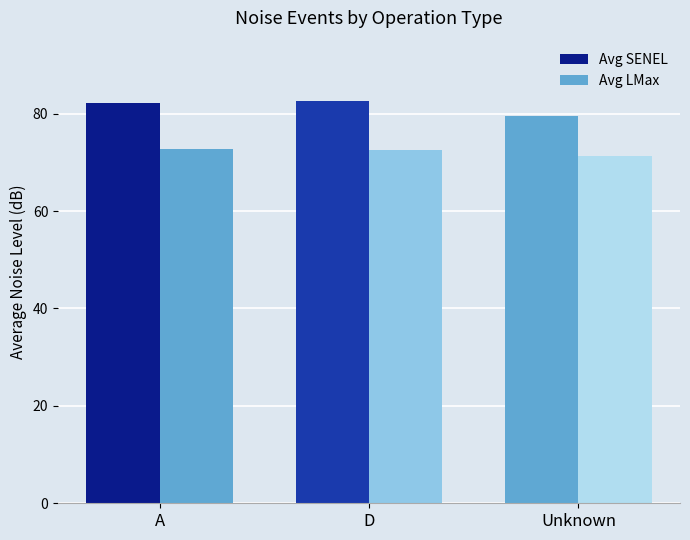

Is the value of Avg SENEL at Unknown greater than the value of Avg LMax at A?

Yes